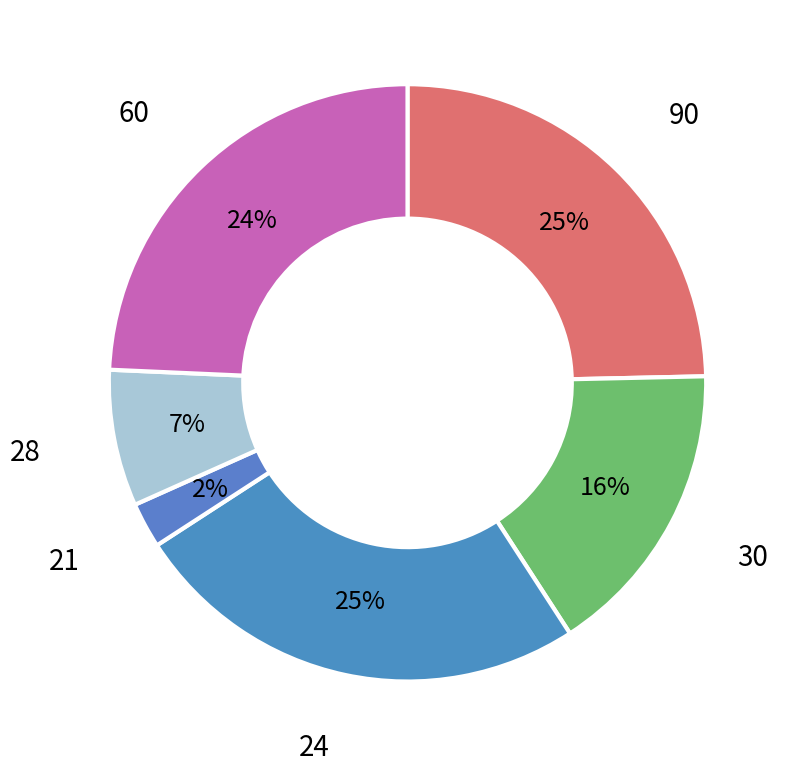

What is the smallest slice in the pie chart?

21